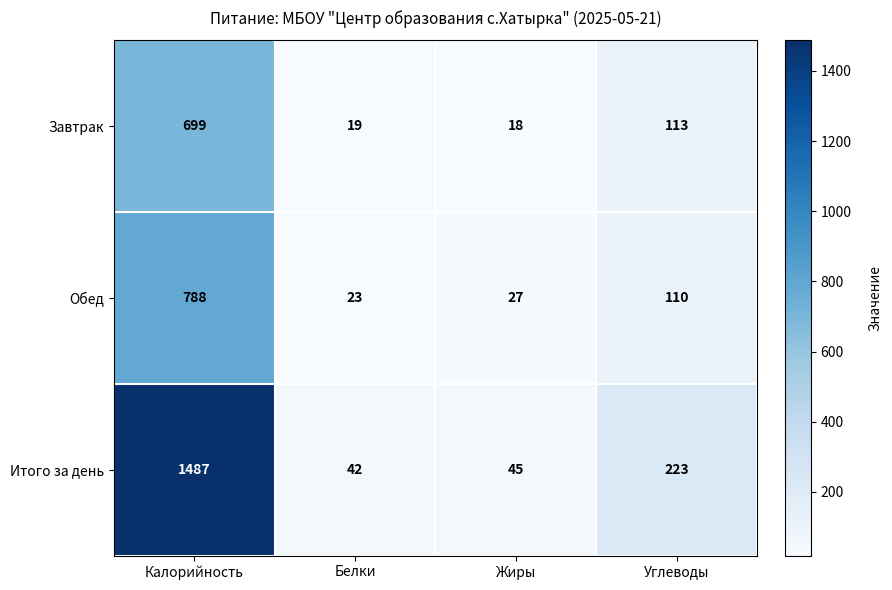

Which series has the largest total across all categories?

Итого за день